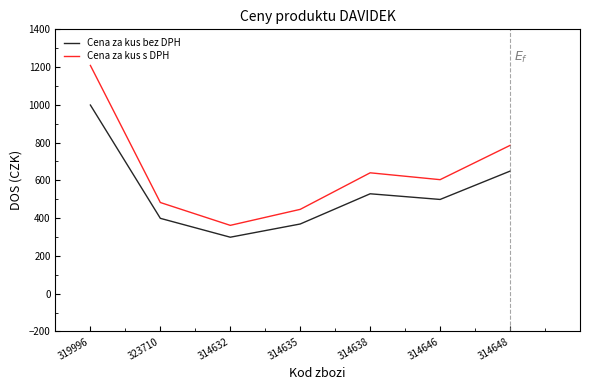

Between 314635 and 314648, which series saw the biggest shift?

Cena za kus s DPH